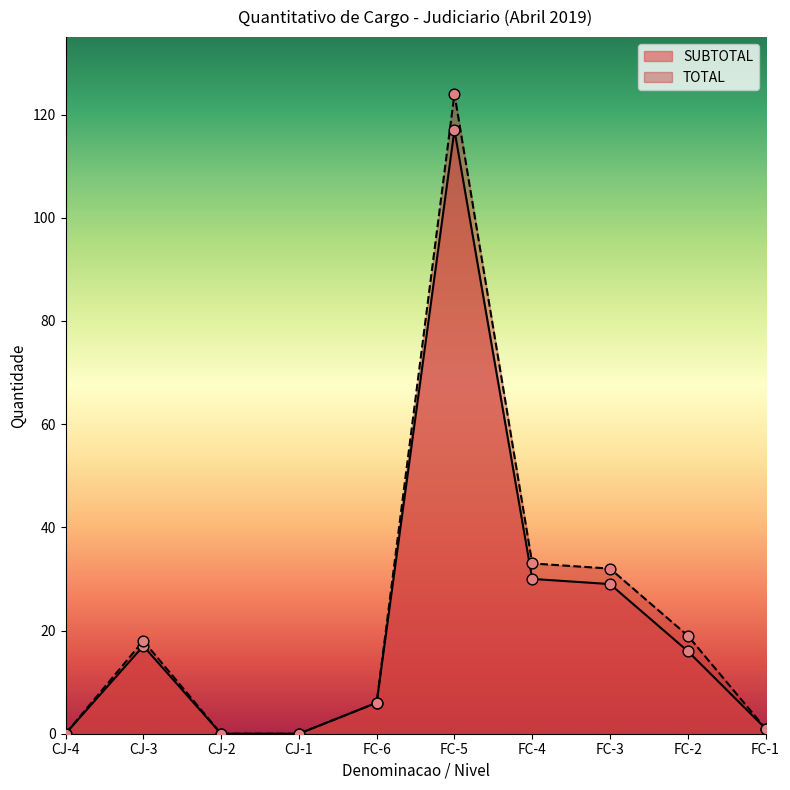

Which series has the largest Y range (max minus min)?

TOTAL